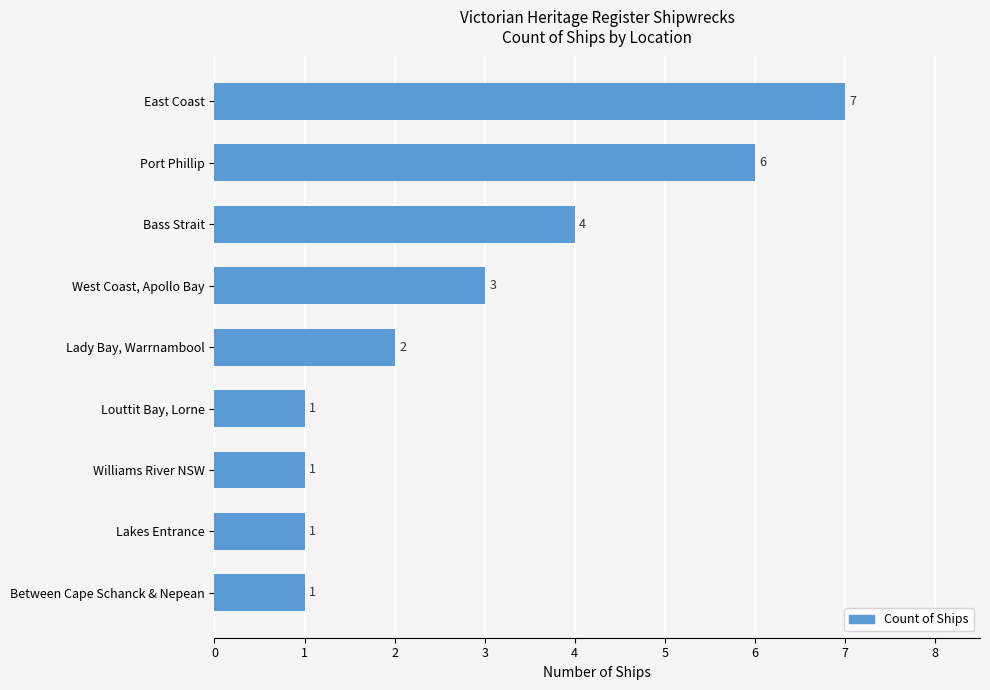

What is the average value?

3